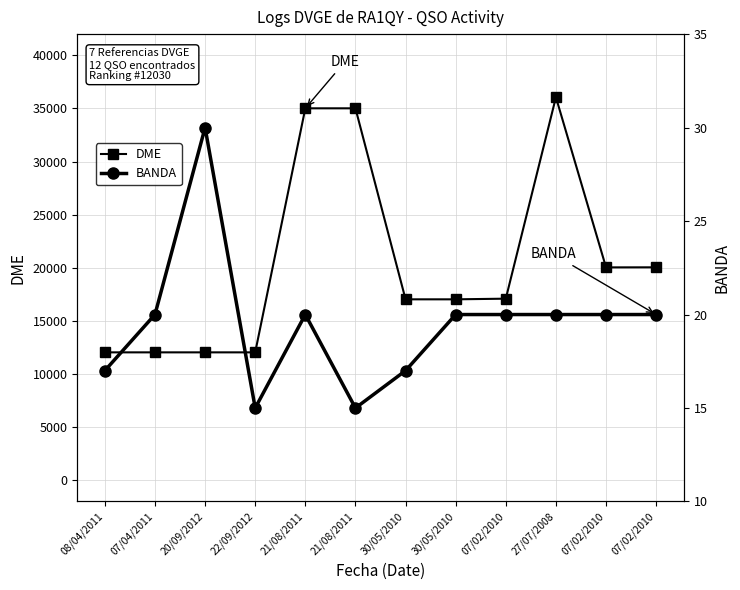

What is the value of the BANDA point at the 2nd from the left?

20